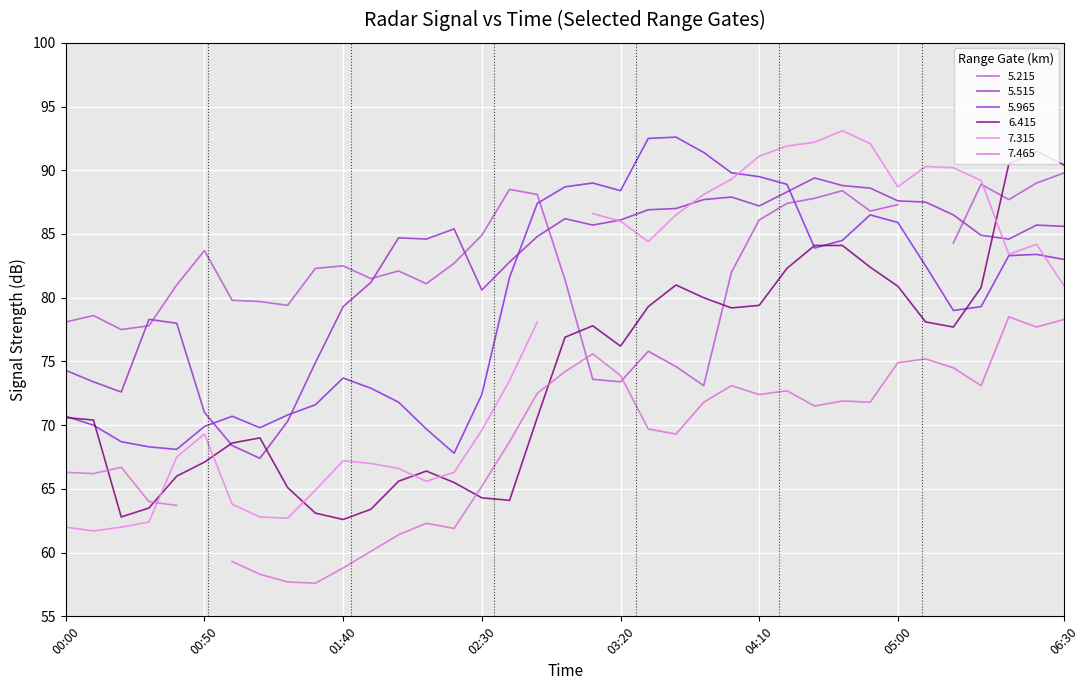

Rank the categories by 5.515 value from highest to lowest.

2011/10/27 04:30, 2011/10/27 04:40, 2011/10/27 04:50, 2011/10/27 04:20, 2011/10/27 04:00, 2011/10/27 03:50, 2011/10/27 05:00, 2011/10/27 05:10, 2011/10/27 04:10, 2011/10/27 03:40, 2011/10/27 03:30, 2011/10/27 05:20, 2011/10/27 03:00, 2011/10/27 03:20, 2011/10/27 03:10, 2011/10/27 06:20, 2011/10/27 06:30, 2011/10/27 02:20, 2011/10/27 05:30, 2011/10/27 02:50, 2011/10/27 02:00, 2011/10/27 02:10, 2011/10/27 06:10, 2011/10/27 02:40, 2011/10/27 01:50, 2011/10/27 02:30, 2011/10/27 01:40, 2011/10/27 00:30, 2011/10/27 00:40, 2011/10/27 01:30, 2011/10/27 00:00, 2011/10/27 00:10, 2011/10/27 00:20, 2011/10/27 00:50, 2011/10/27 01:20, 2011/10/27 01:00, 2011/10/27 01:10